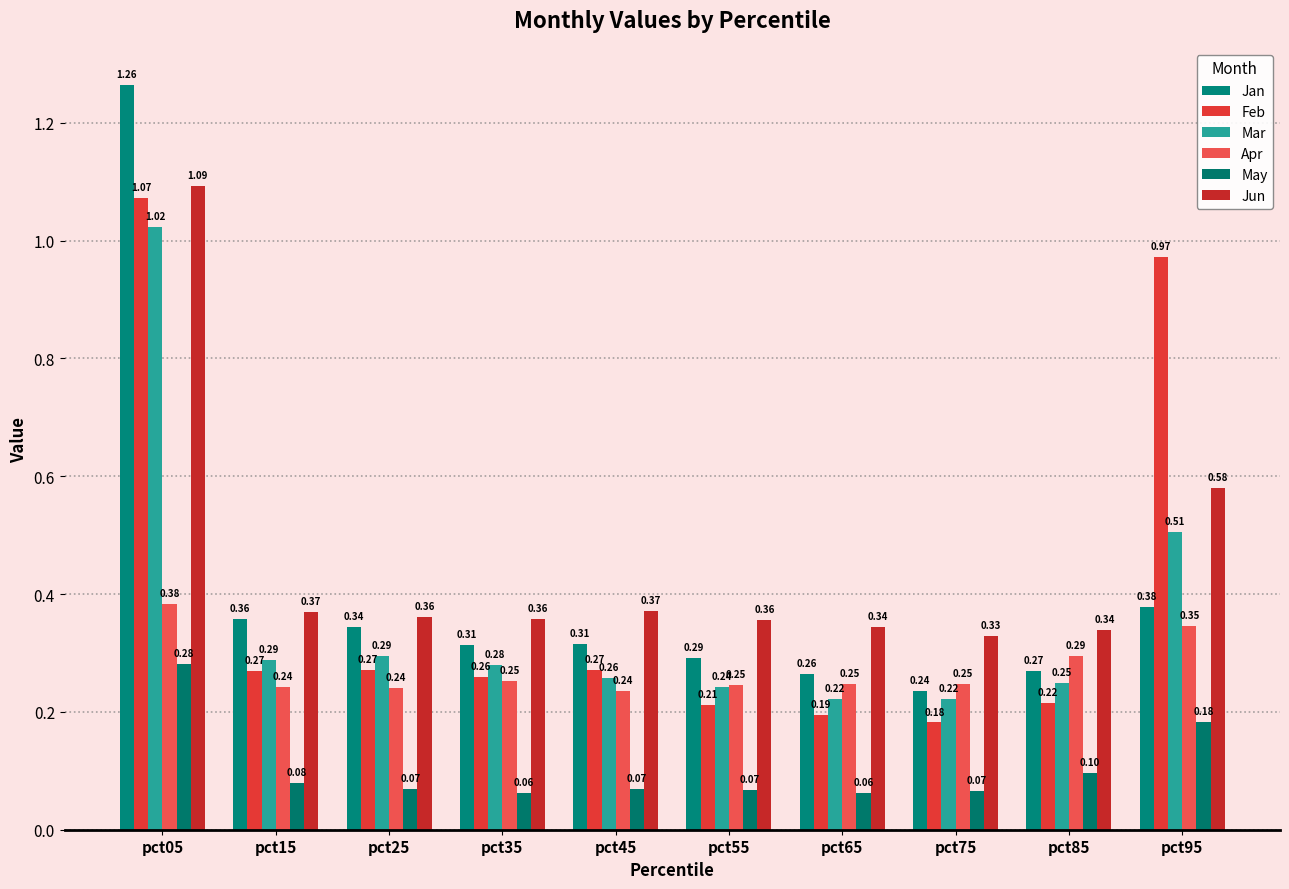

What is the sum of all Feb values?

3.9